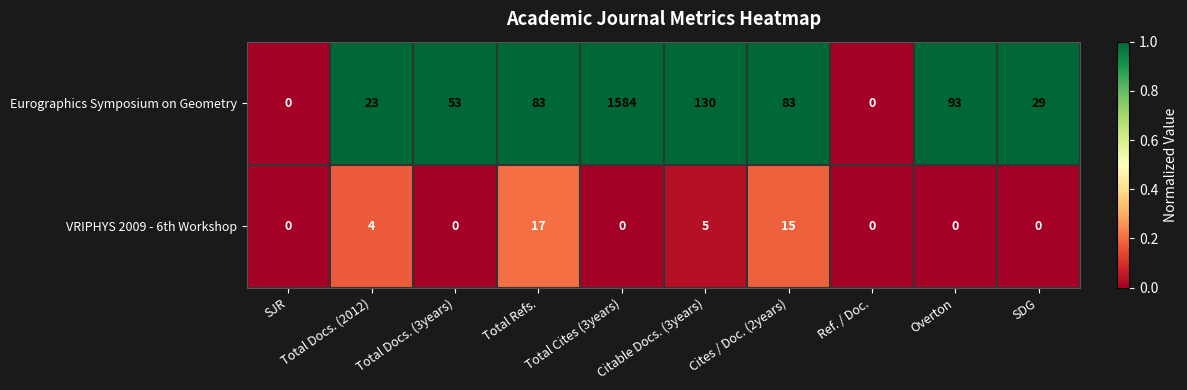

What is the approximate value of Eurographics Symposium on Geometry at Citable Docs. (3years), to the nearest 10?

130